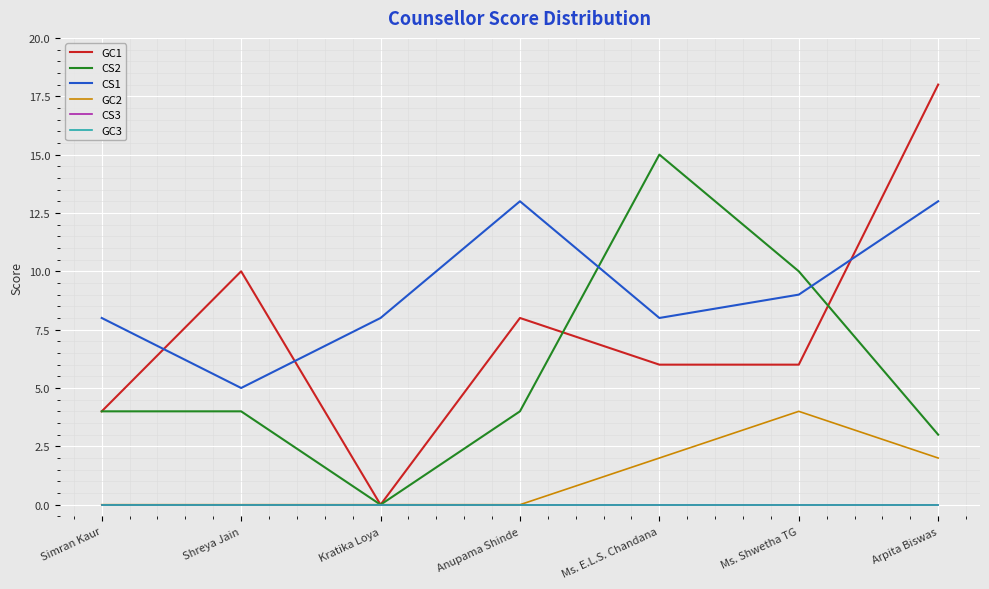

True or false: GC1 and CS3 intersect in this chart.

False